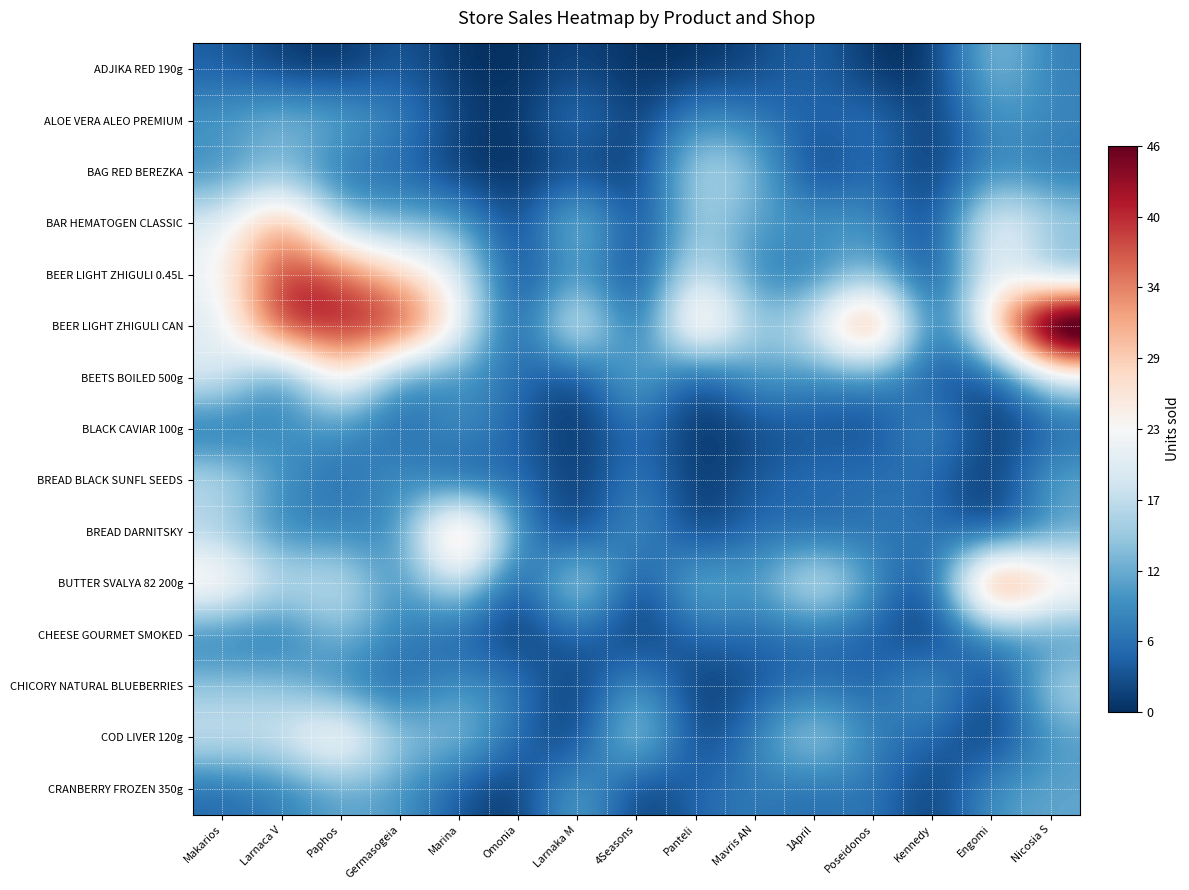

How many series are shown in this chart?

15